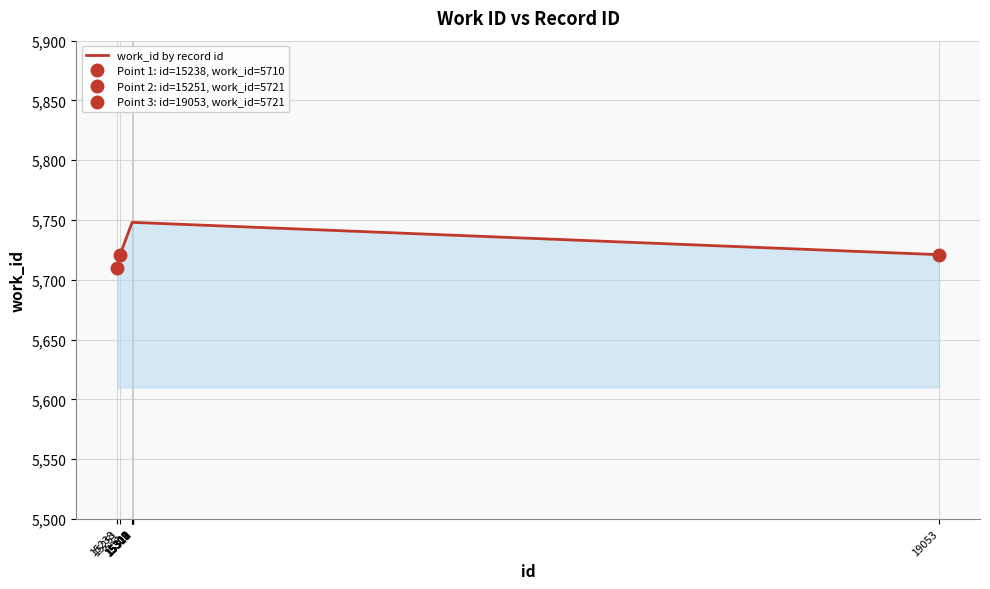

What is the minimum value for work_id by record id?

5710